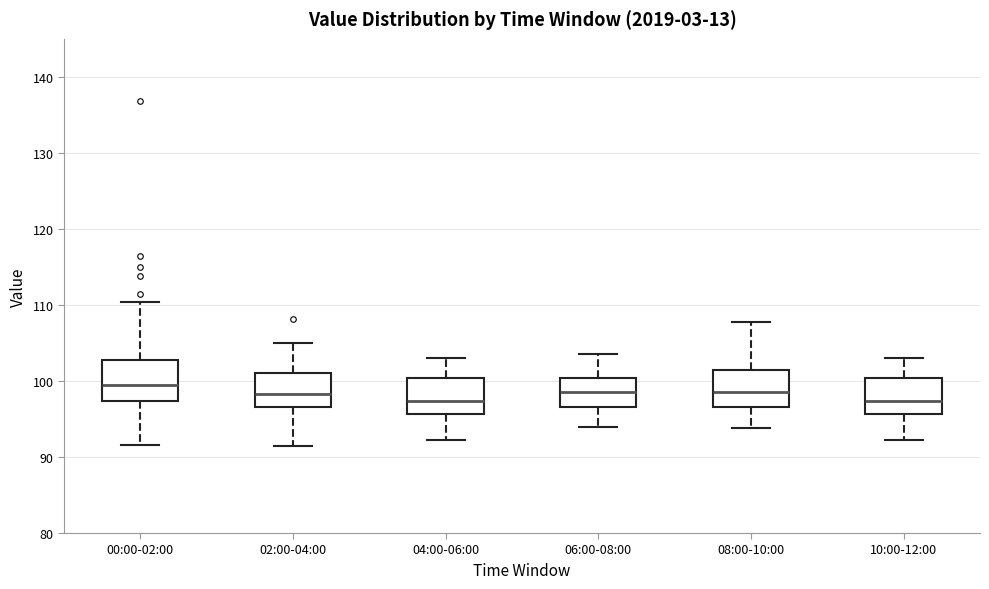

Reading left to right, read every box against the y-axis: the position of its median line, the range the box covers, and the ends of its whiskers. The values are not printed on the chart, so give them approximately, as read against the axis.

00:00-02:00: median 100, box 97 to 103, whiskers 92 to 110
02:00-04:00: median 98, box 97 to 101, whiskers 91 to 105
04:00-06:00: median 97, box 96 to 100, whiskers 92 to 103
06:00-08:00: median 99, box 97 to 100, whiskers 94 to 104
08:00-10:00: median 99, box 97 to 101, whiskers 94 to 108
10:00-12:00: median 97, box 96 to 100, whiskers 92 to 103